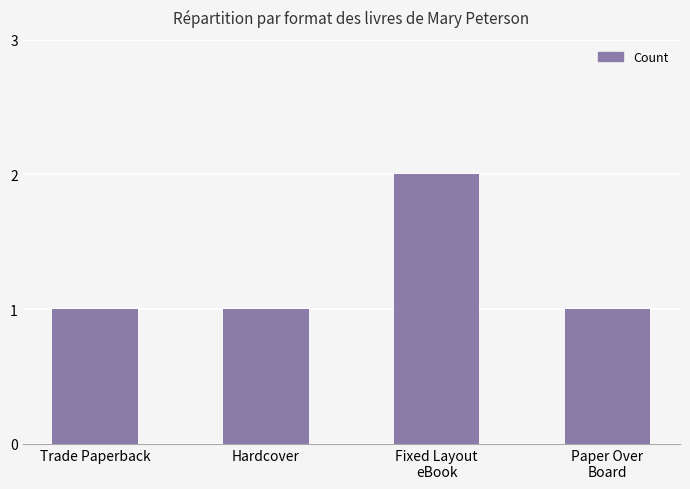

How many values are between 1 and 2?

4